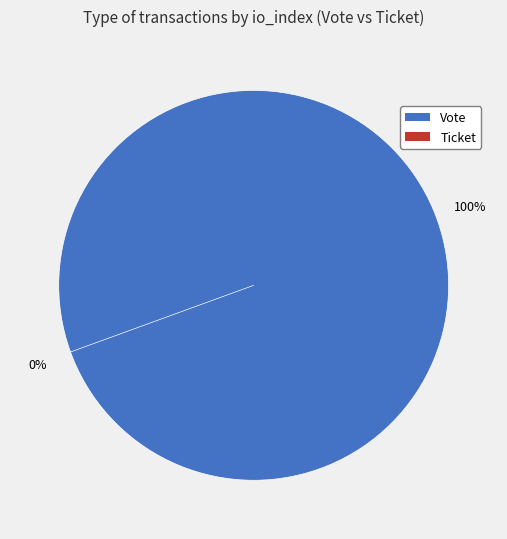

What is the smallest slice in the pie chart?

Ticket (io_index=0)